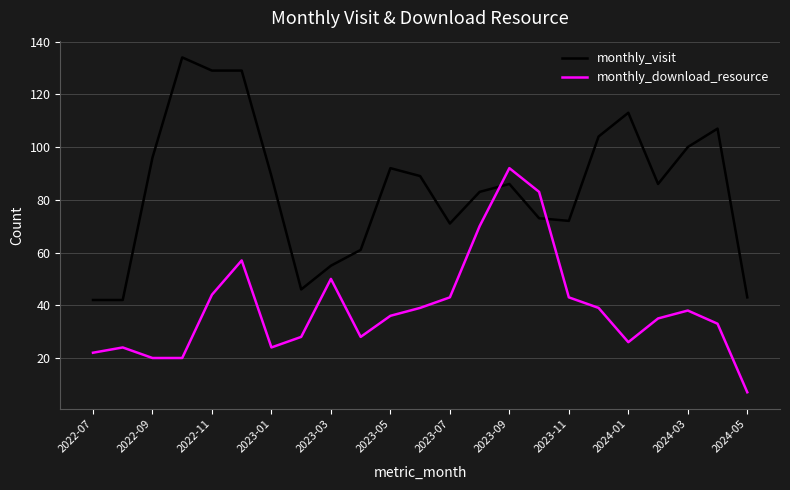

What is the smallest value displayed?

7